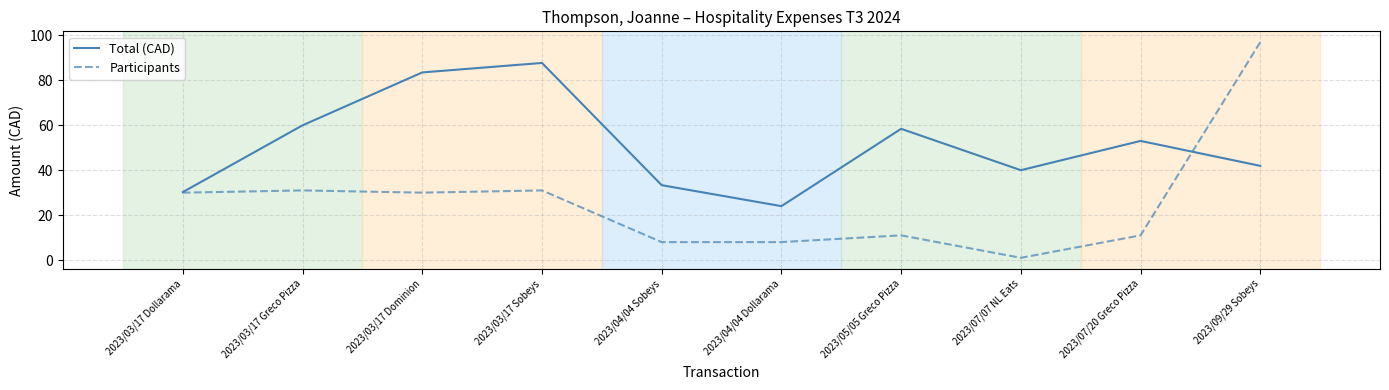

What is the difference between the second highest and minimum values in the Total (CAD) series?

59.5